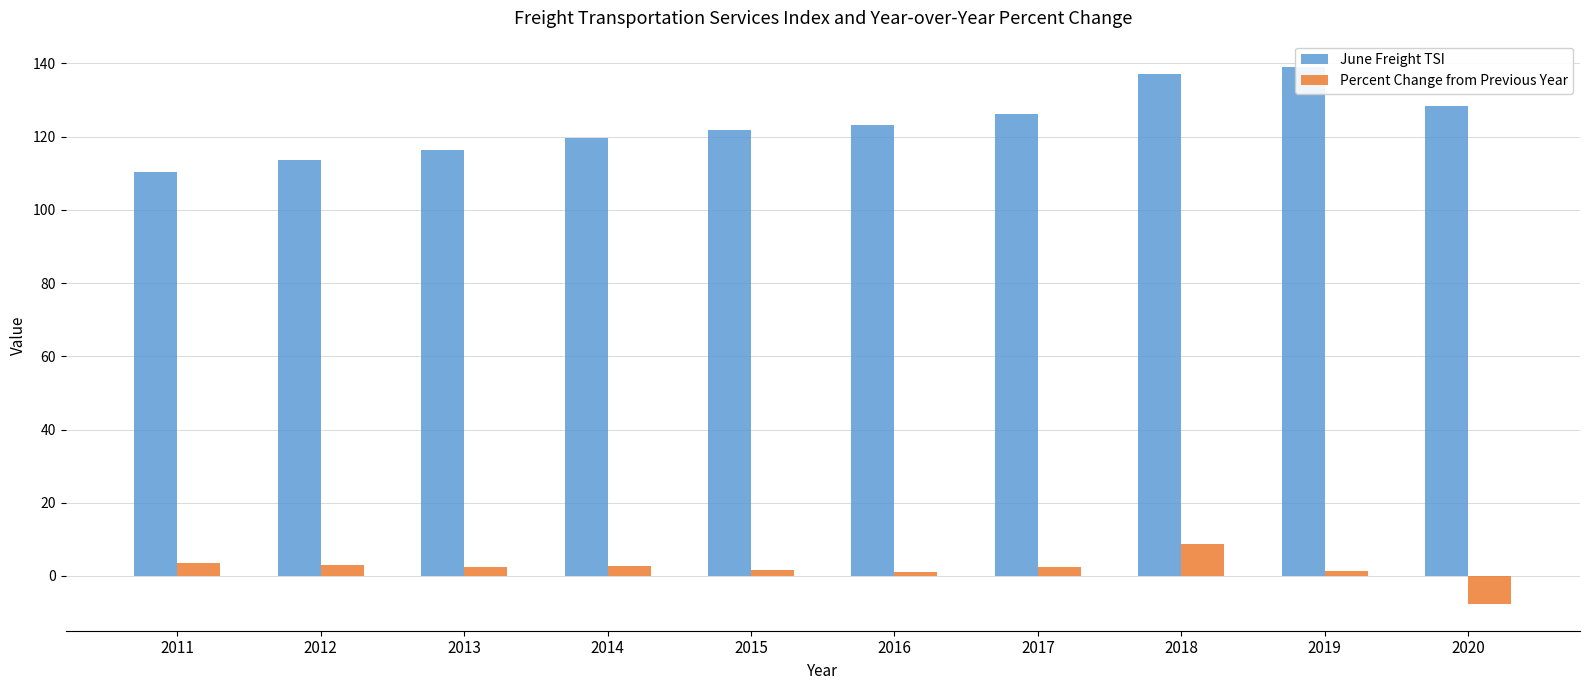

Which category has the lowest value across all series?

2020